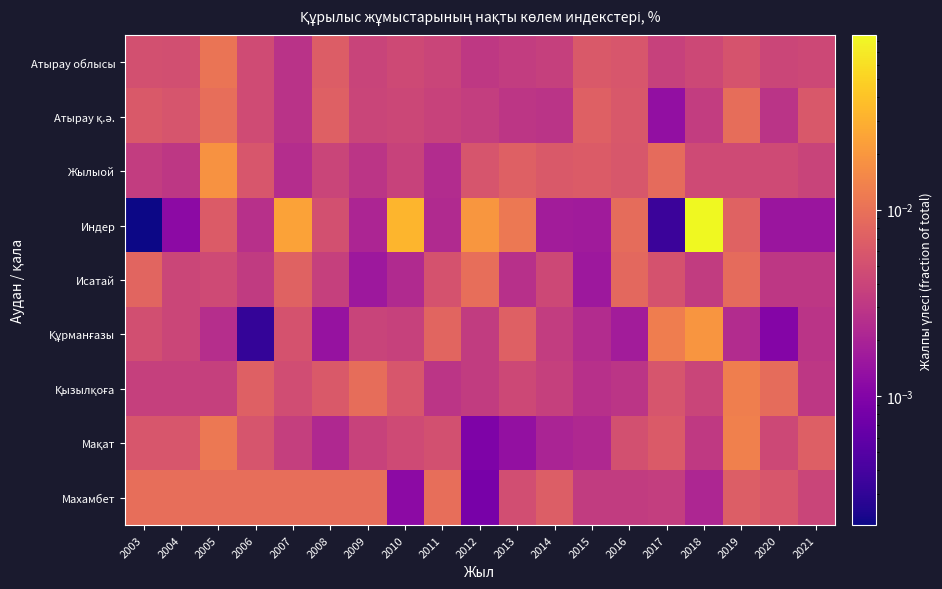

List the series in order of their peak value, highest first.

Индер, Құрманғазы, Жылыой, Мақат, Қызылқоға, Атырау облысы, Махамбет, Атырау қ.ә., Исатай